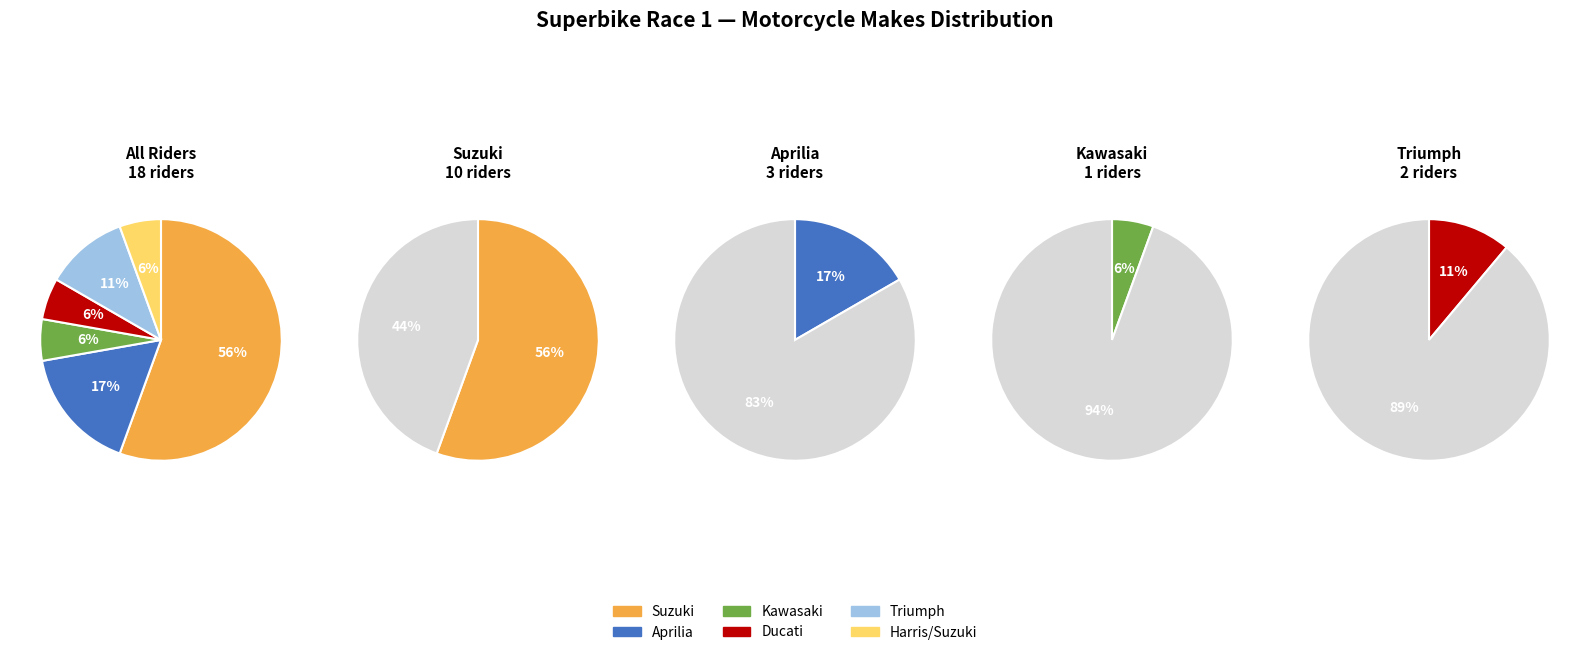

Approximately how many times larger is the value at Kawasaki compared to Aprilia?

0.3